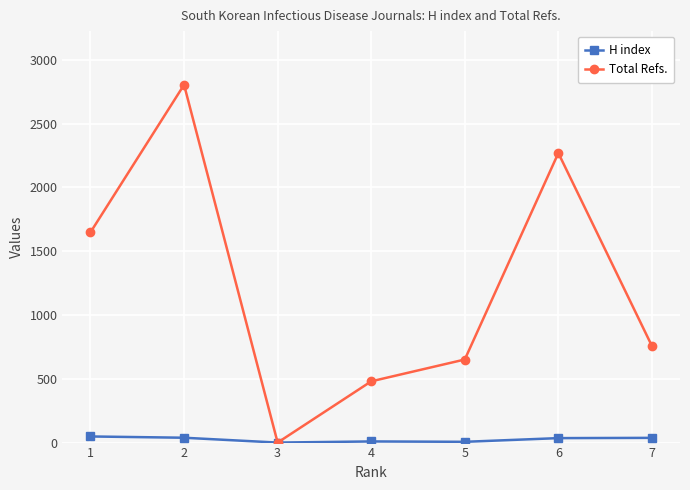

Between 1 and 7, which is larger?

1